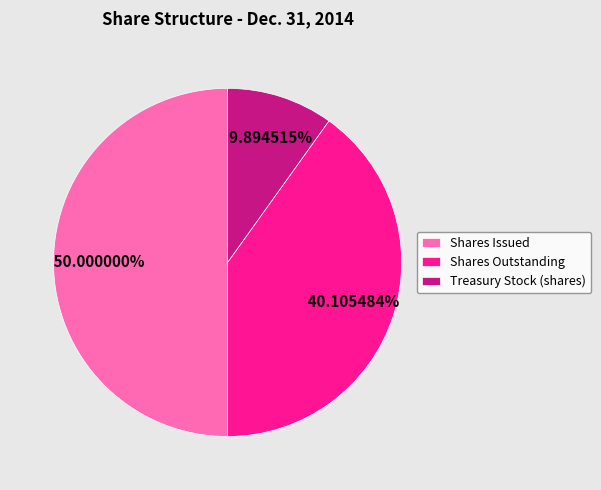

Is it true that Shares Issued is 64% of the pie?

False